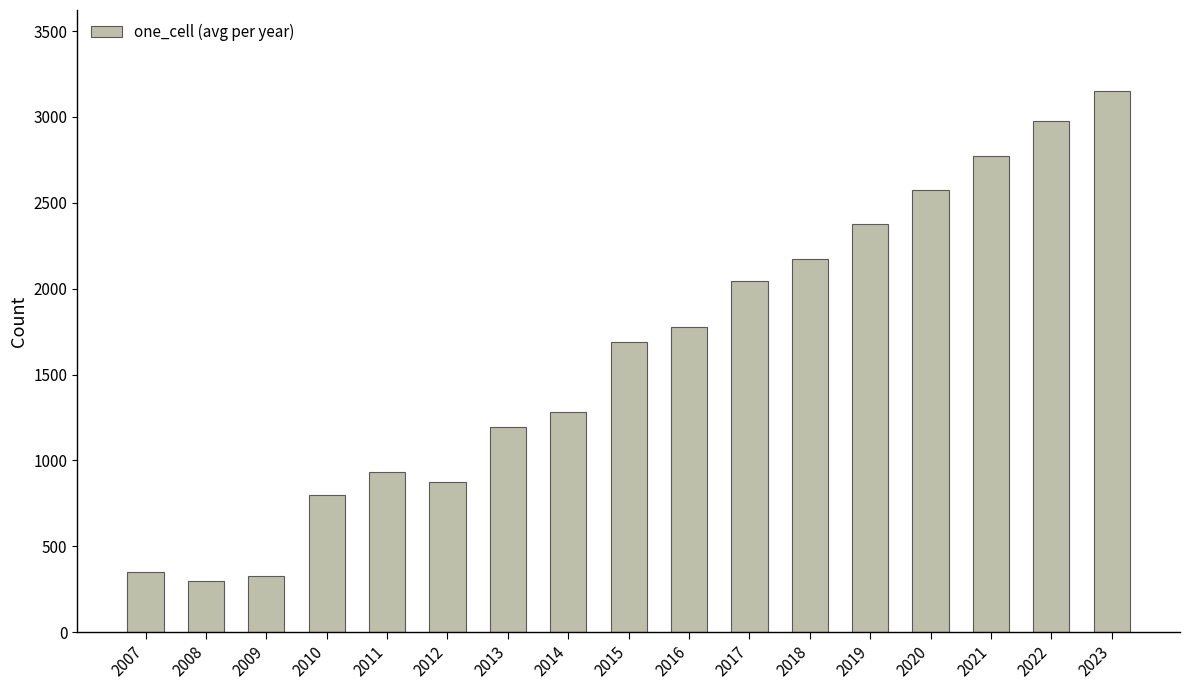

True or false: the data shows 3363 at 2019.

False